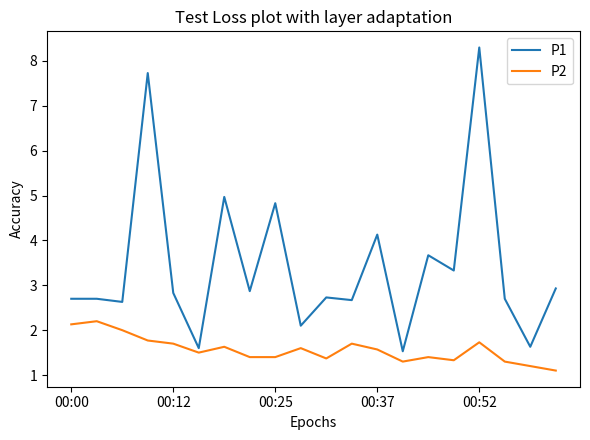

Rank the series by their maximum value, from lowest to highest.

P2, P1